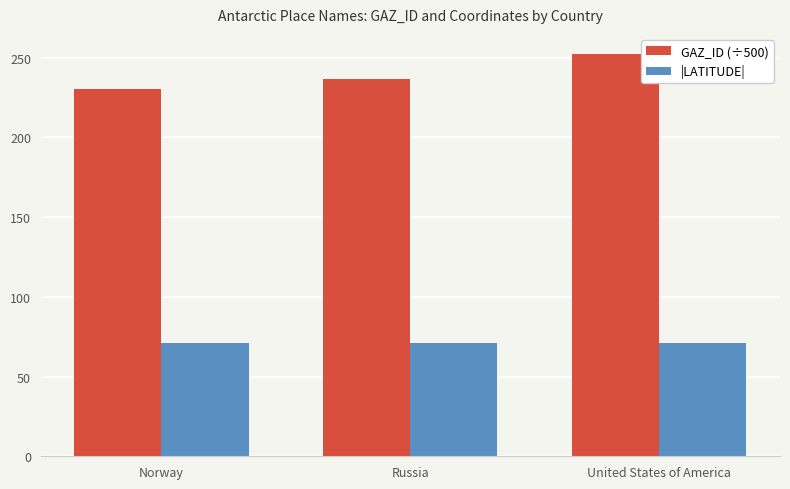

What is the average value of the GAZ_ID (÷500) series?

239.8